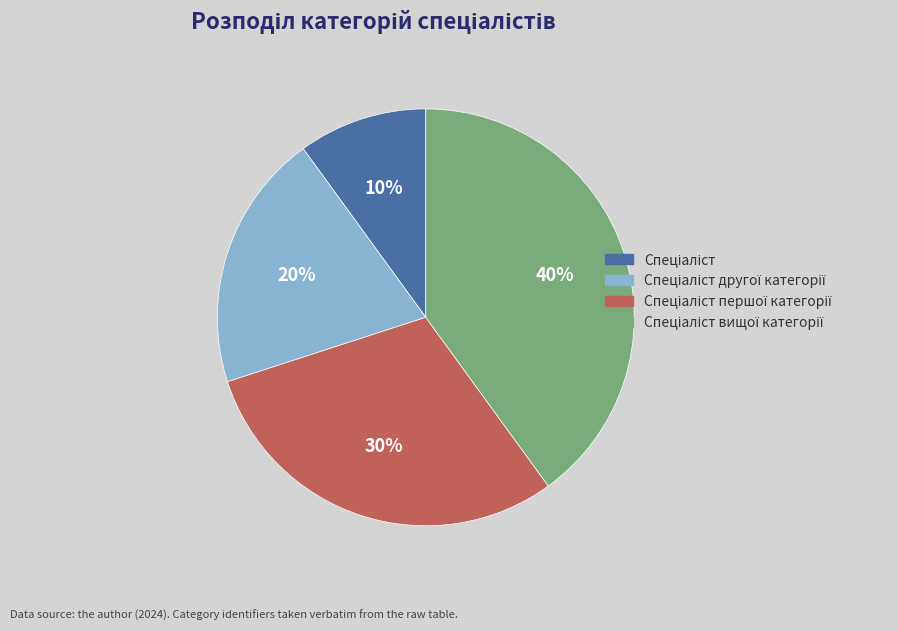

To the nearest percent, what is the average slice percentage?

25%